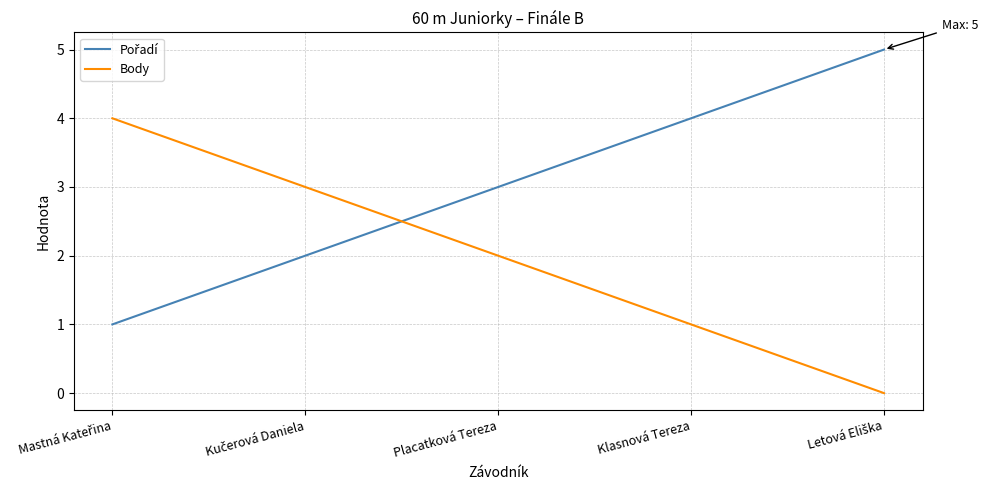

What is the maximum value for Body?

4